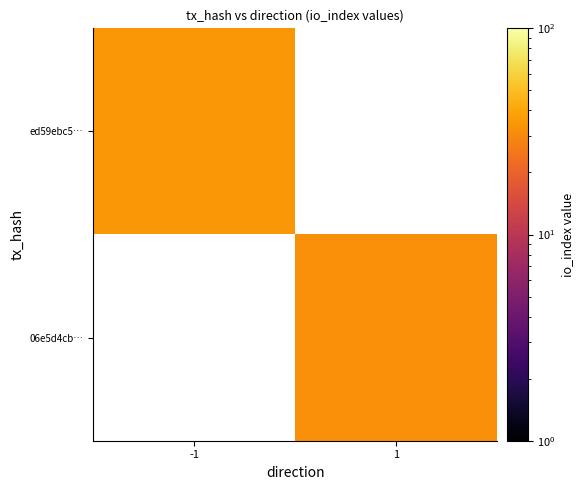

Is the value of 06e5d4cb… at -1 greater than the value of ed59ebc5… at -1?

No